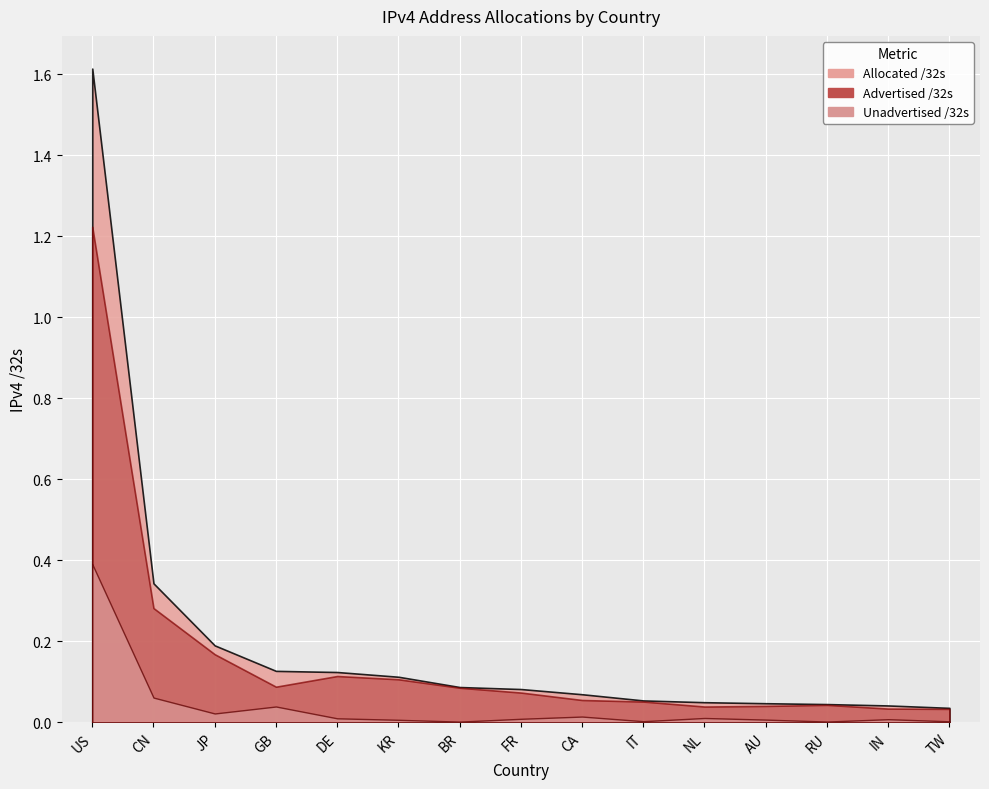

What position from the right is AU?

4